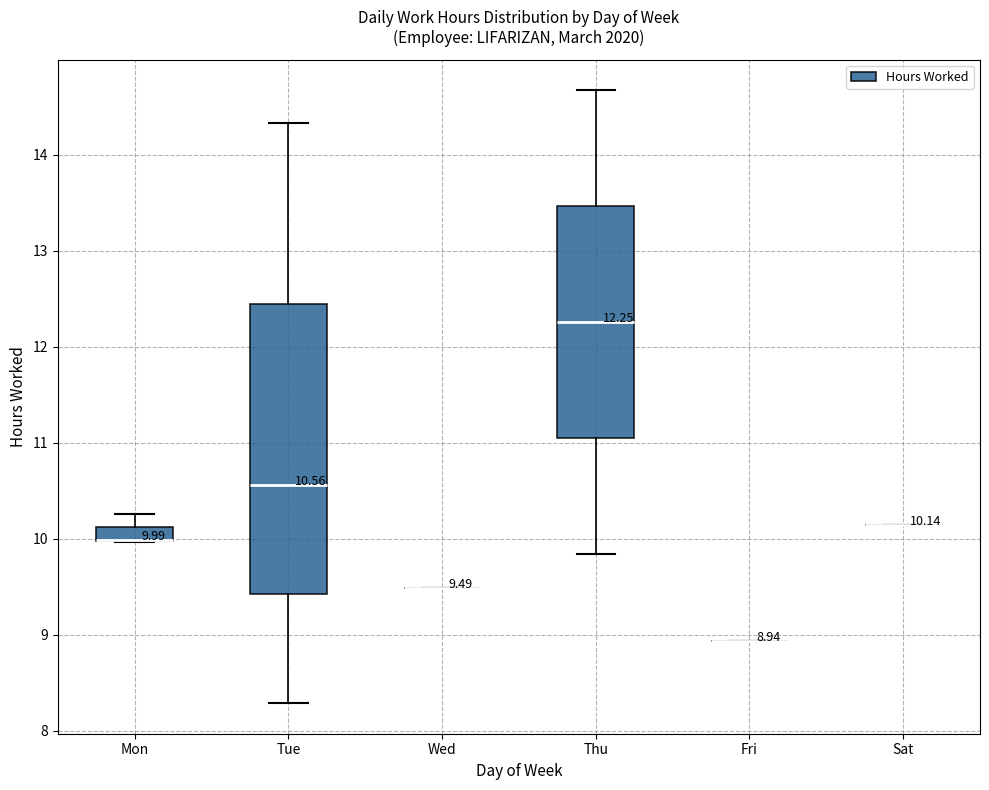

Comparing the boxes themselves (not the whiskers), which one is the tallest?

Tue